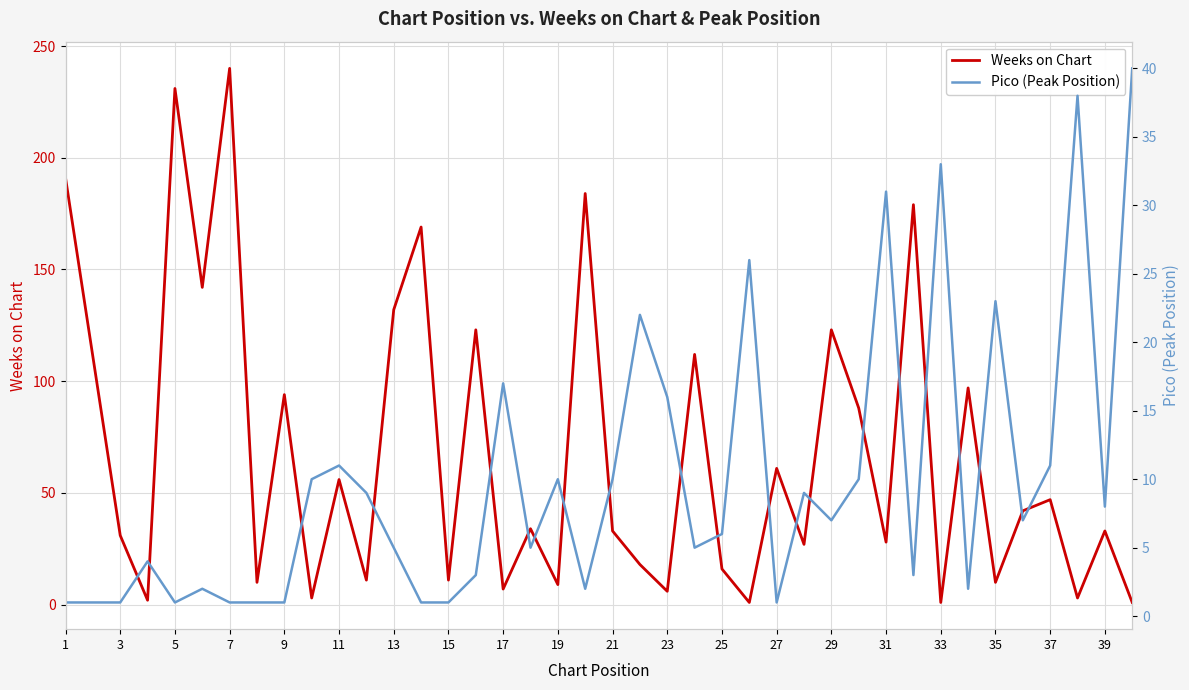

The value of Weeks on Chart at 19 is 9. True or false?

True